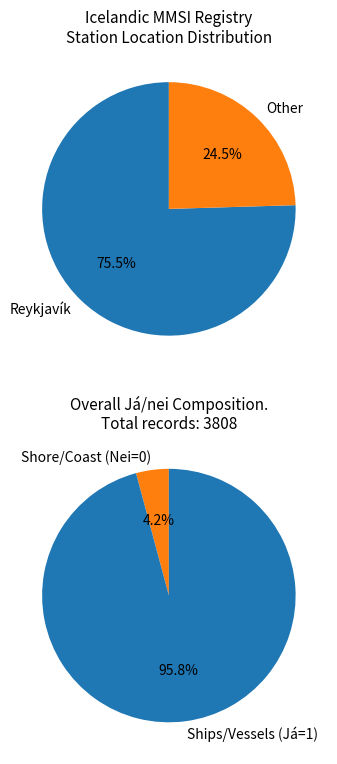

How many slices are in this pie chart?

2